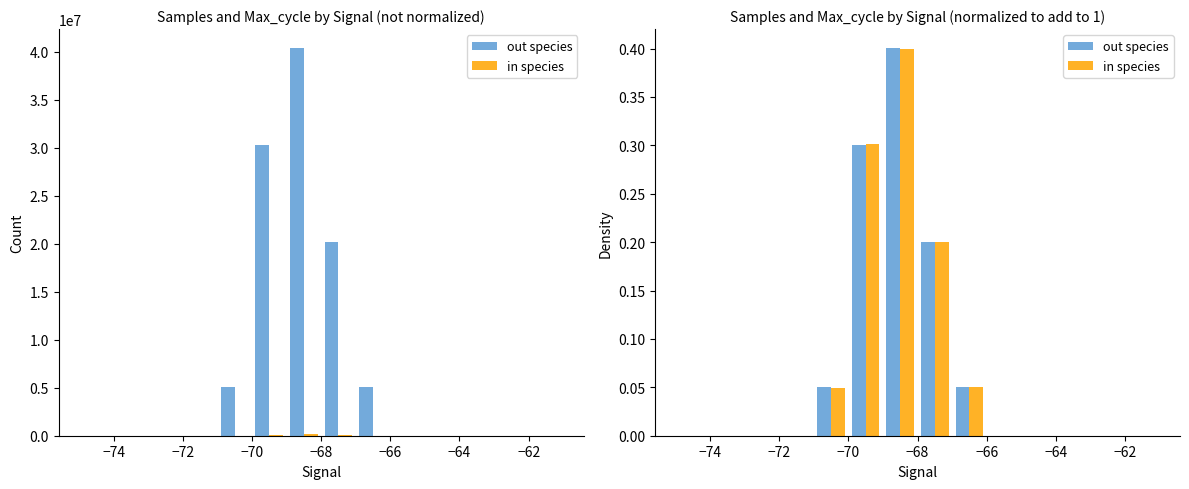

Does the chart contain any negative values?

No